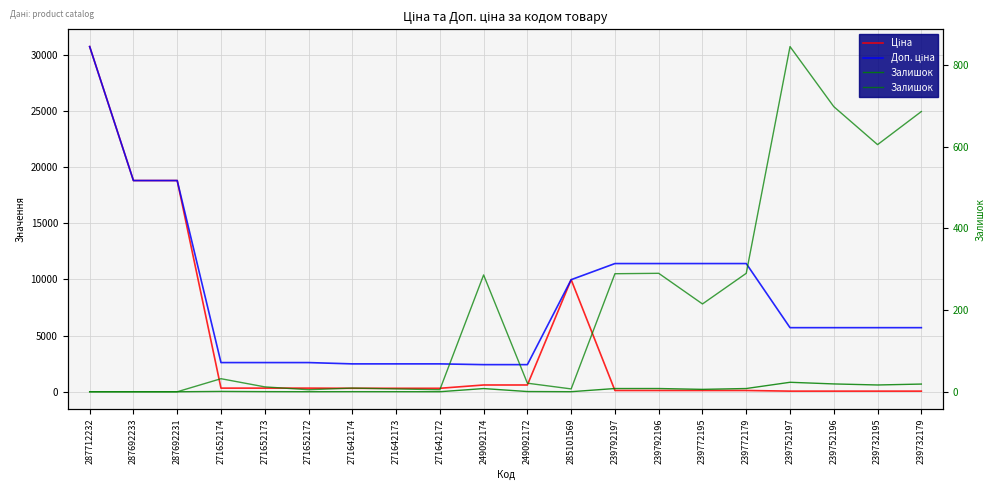

At which label is Залишок closest to 422?

239792196